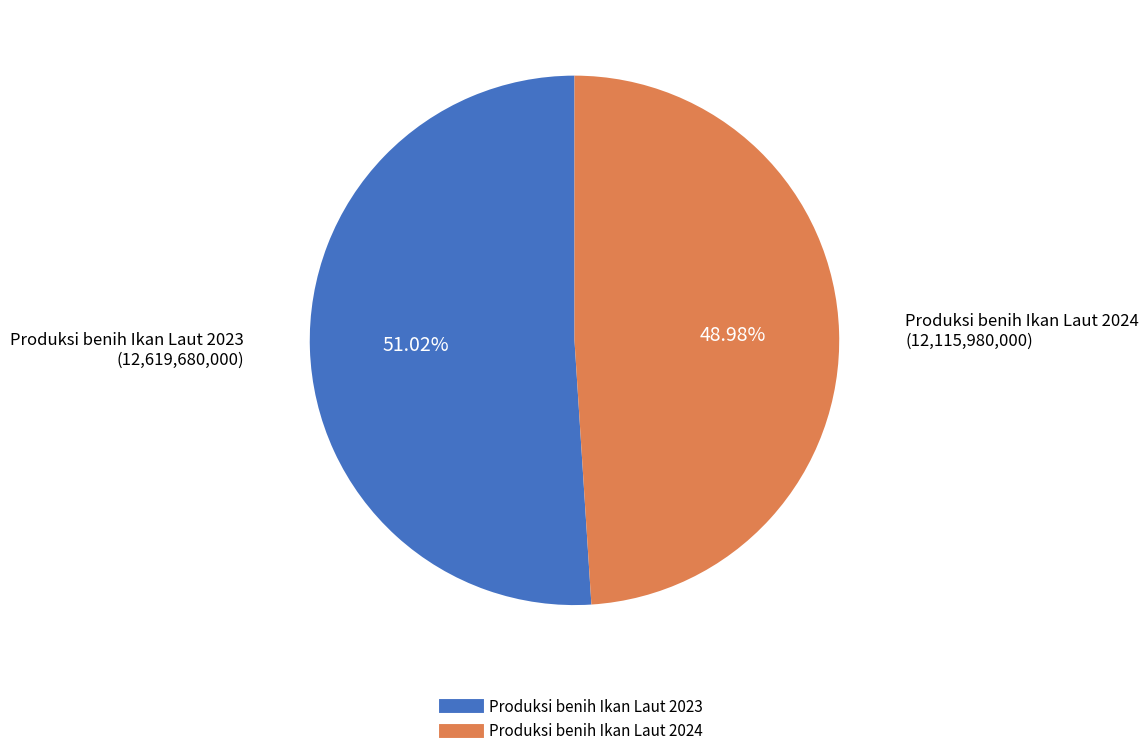

Which category has the smallest portion of the pie?

Produksi benih Ikan Laut 2024